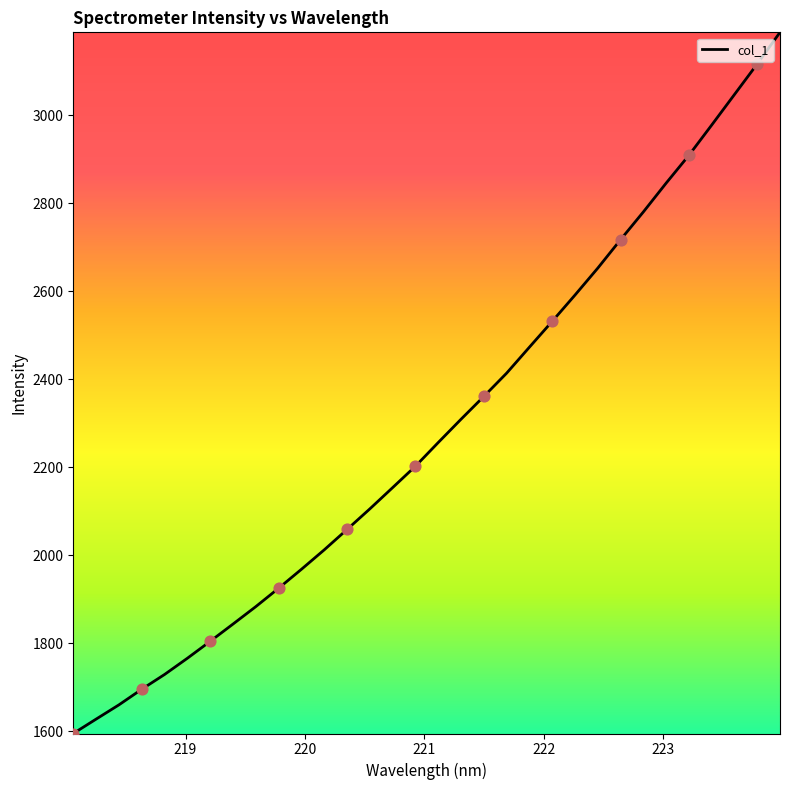

What is the difference between the maximum and minimum values?

1593.5